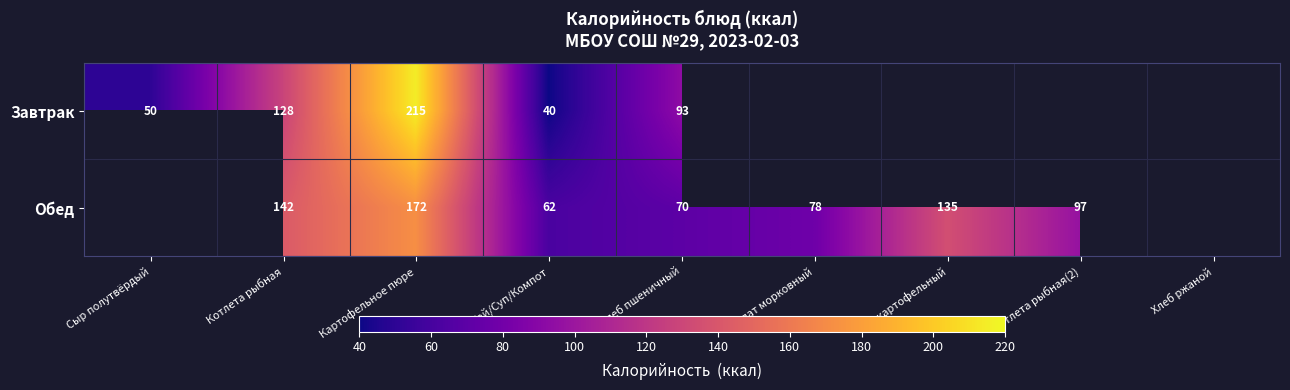

Between Хлеб ржаной and Хлеб пшеничный, which is larger?

Хлеб пшеничный